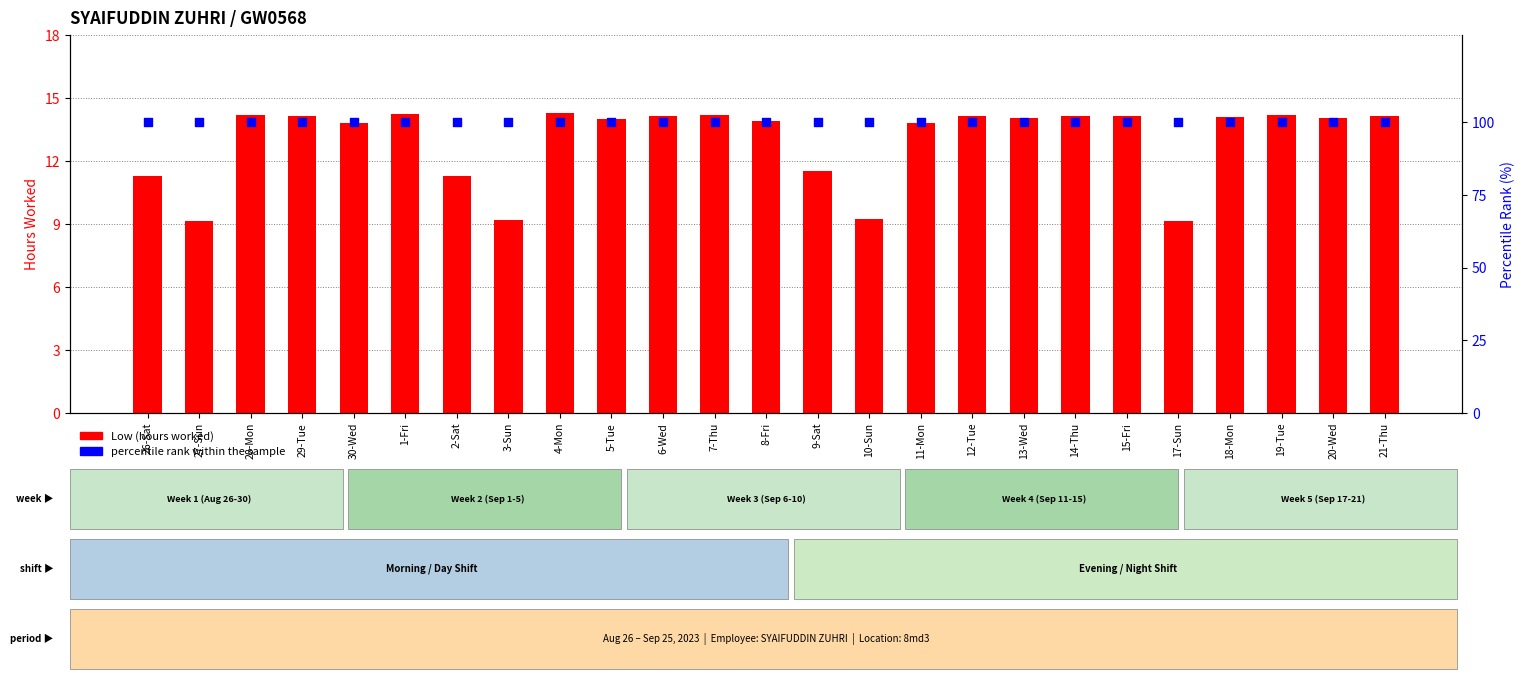

Which series contains the lowest Y value?

Low (Hours)